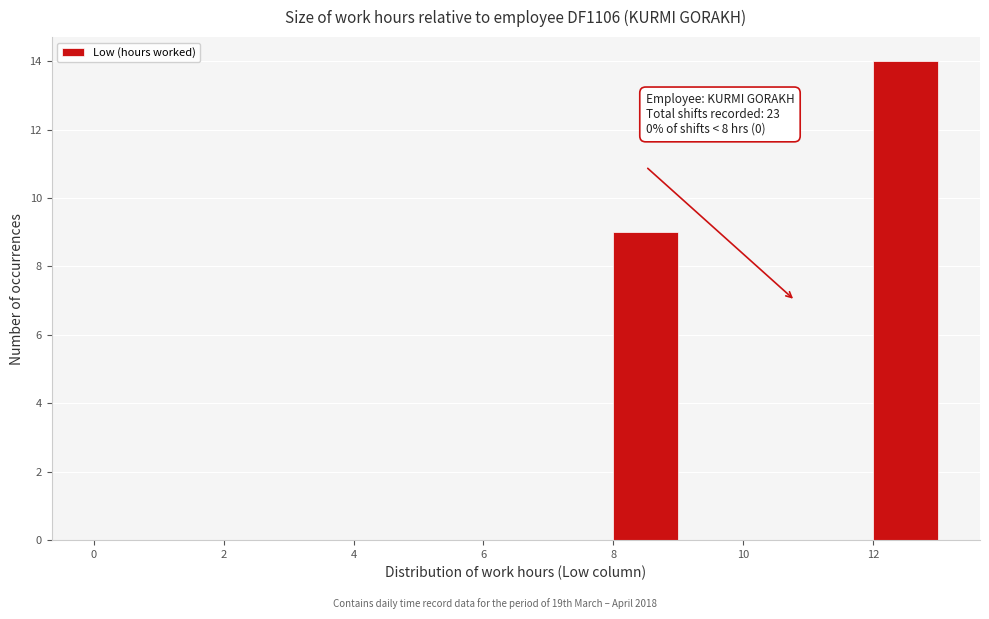

Which range on the x-axis has the tallest bar?

12 to 13